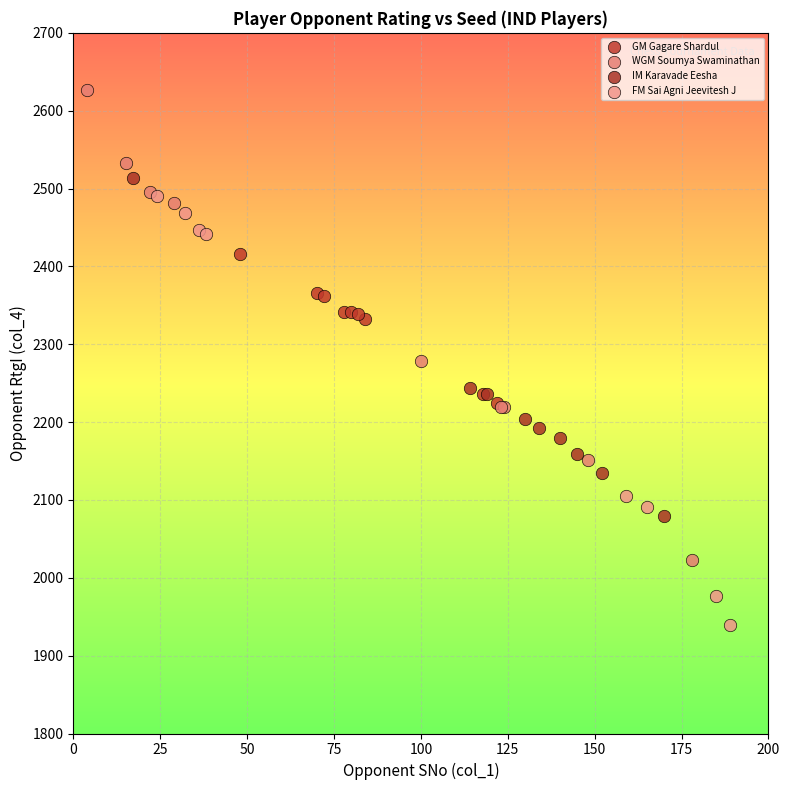

What are all the series names shown in the legend?

GM Gagare Shardul, WGM Soumya Swaminathan, IM Karavade Eesha, FM Sai Agni Jeevitesh J